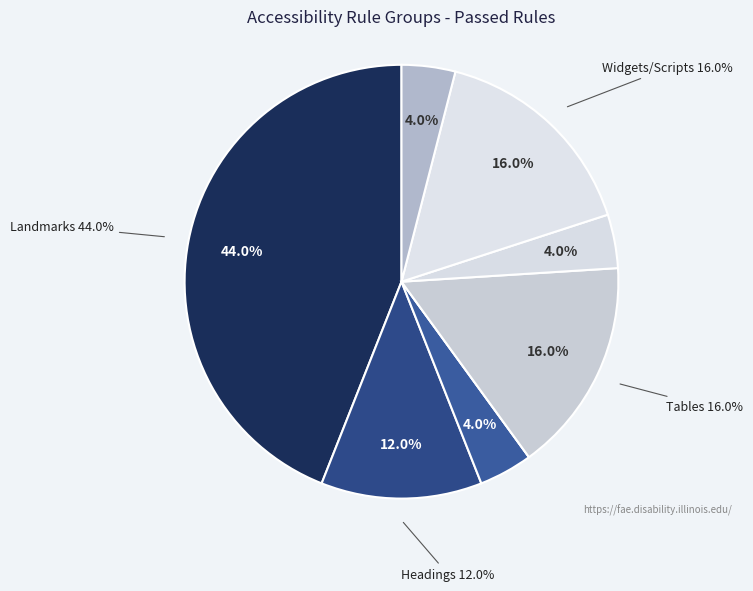

To the nearest percent, what is the difference between the Headings and Tables slice percentages?

4%